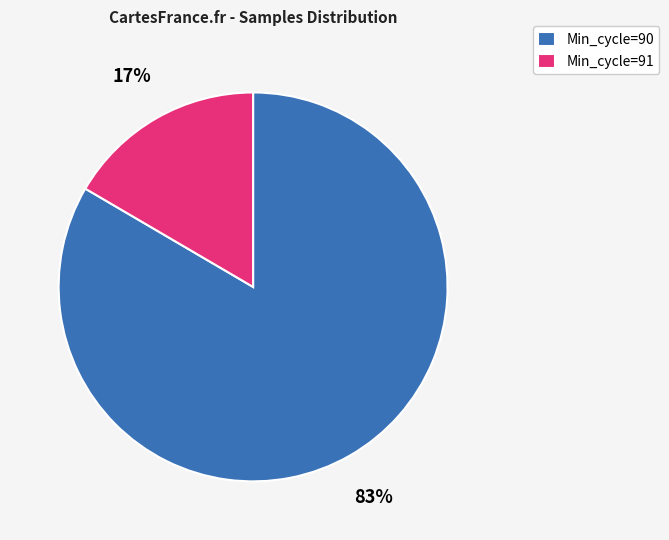

Which slice is the smallest?

Min_cycle=91